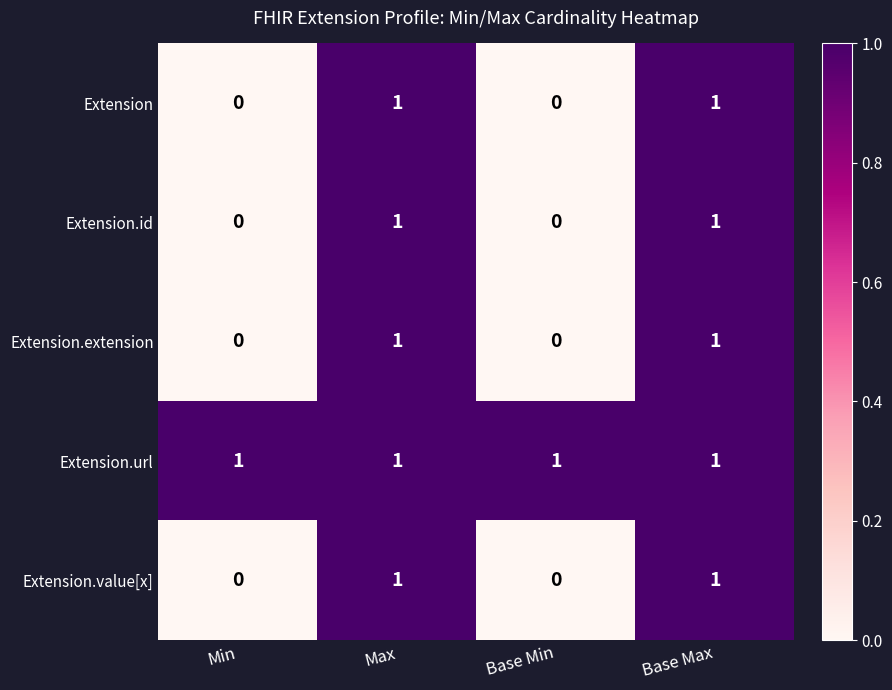

Count the Extension.extension values in the range 0 to 1.

4